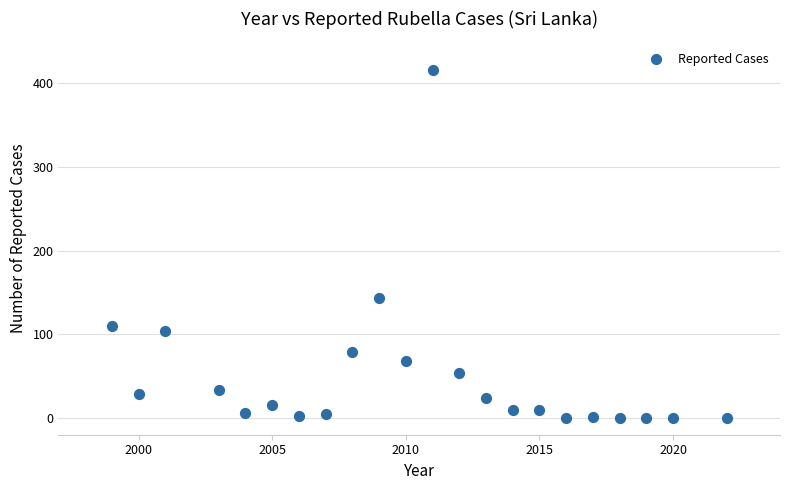

What is the range of Y values (max minus min)?

416